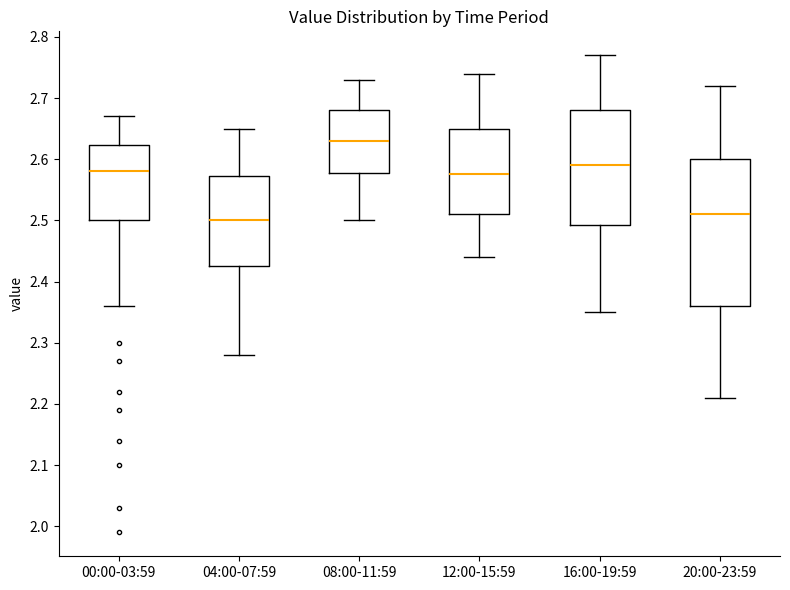

Comparing the boxes themselves (not the whiskers), which one is the tallest?

20:00-23:59